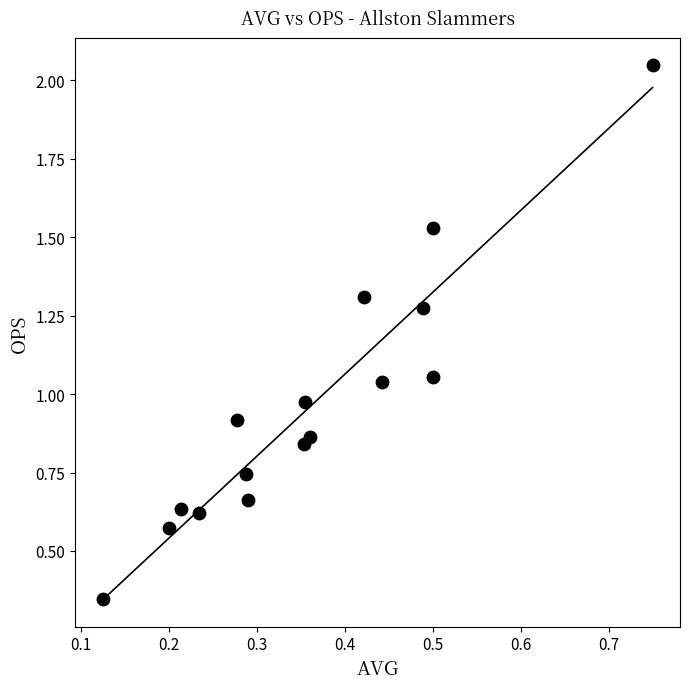

What is the range of Y values (max minus min)?

1.7